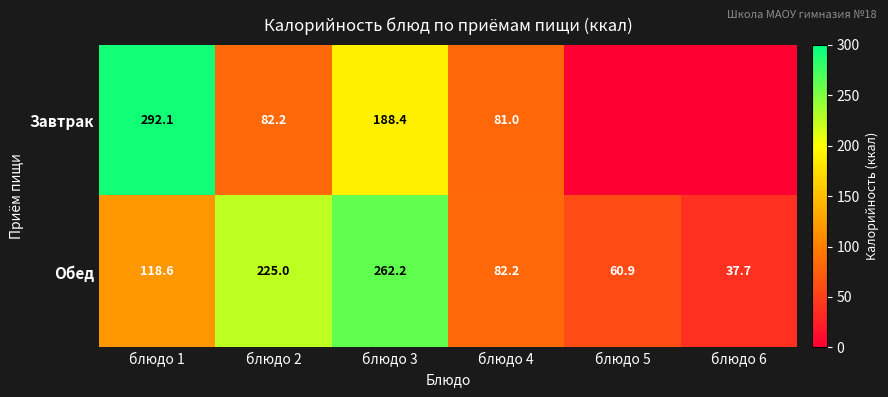

At which category is the sum across all series the highest?

блюдо 3